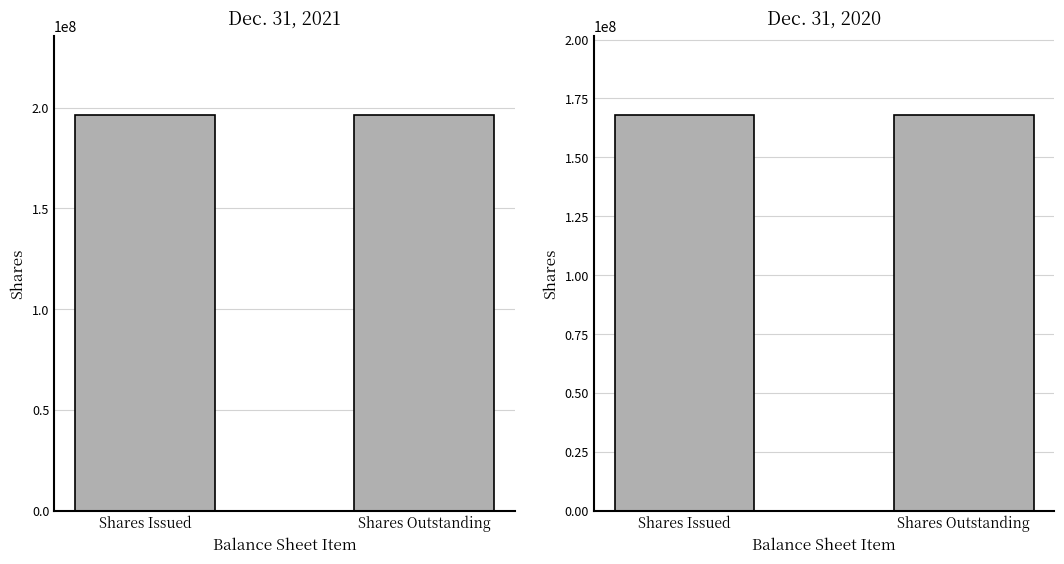

What is the label of the 1st bar from the right?

Shares Outstanding